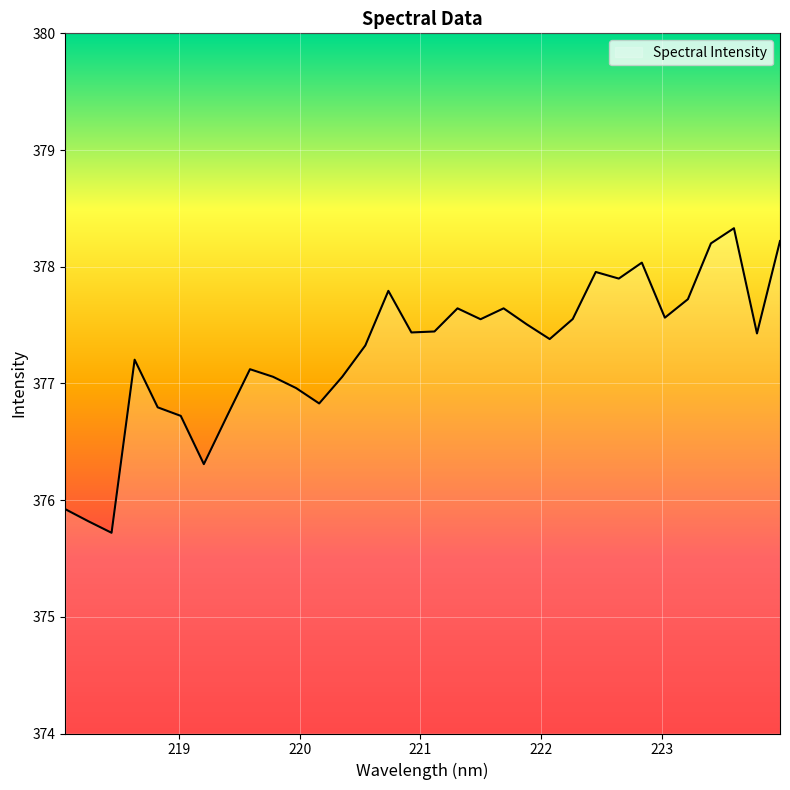

What is the difference between the maximum and minimum values?

2.6